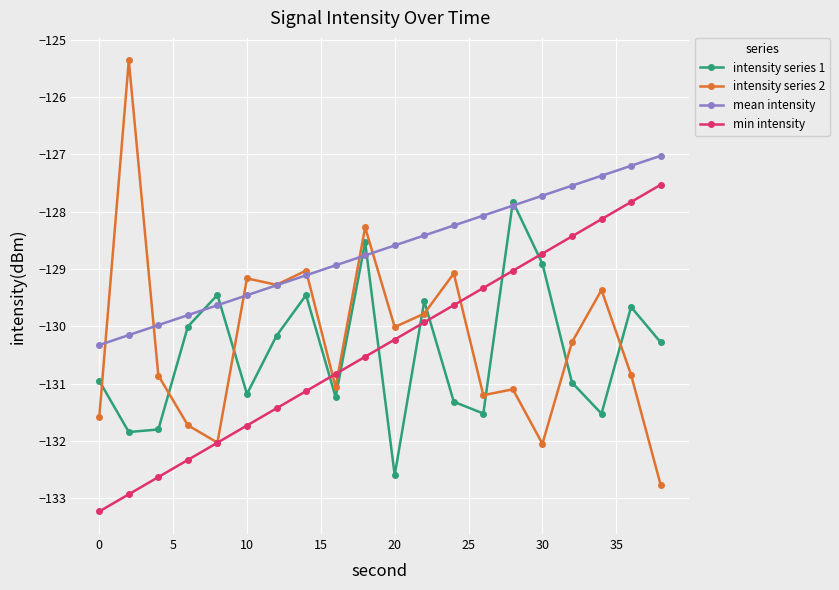

In intensity series 1, how many points are lower than both neighbors (excluding endpoints)?

6